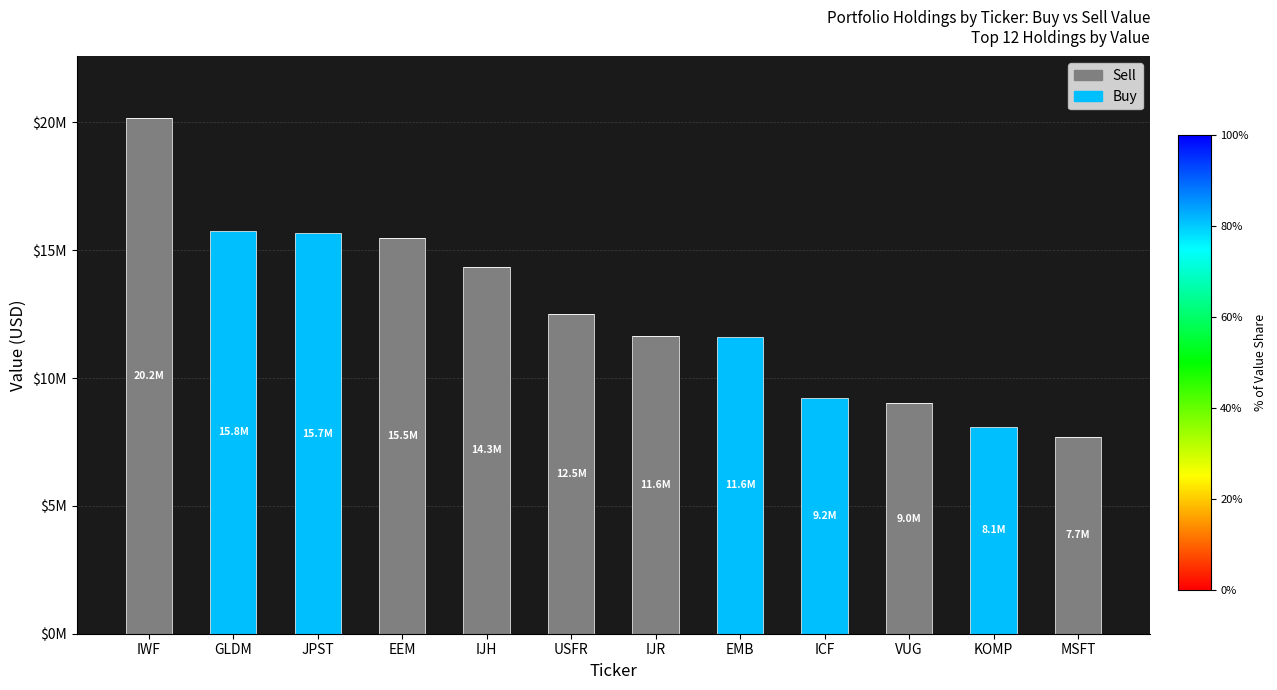

What are all the series names shown in the legend?

Sell, Buy